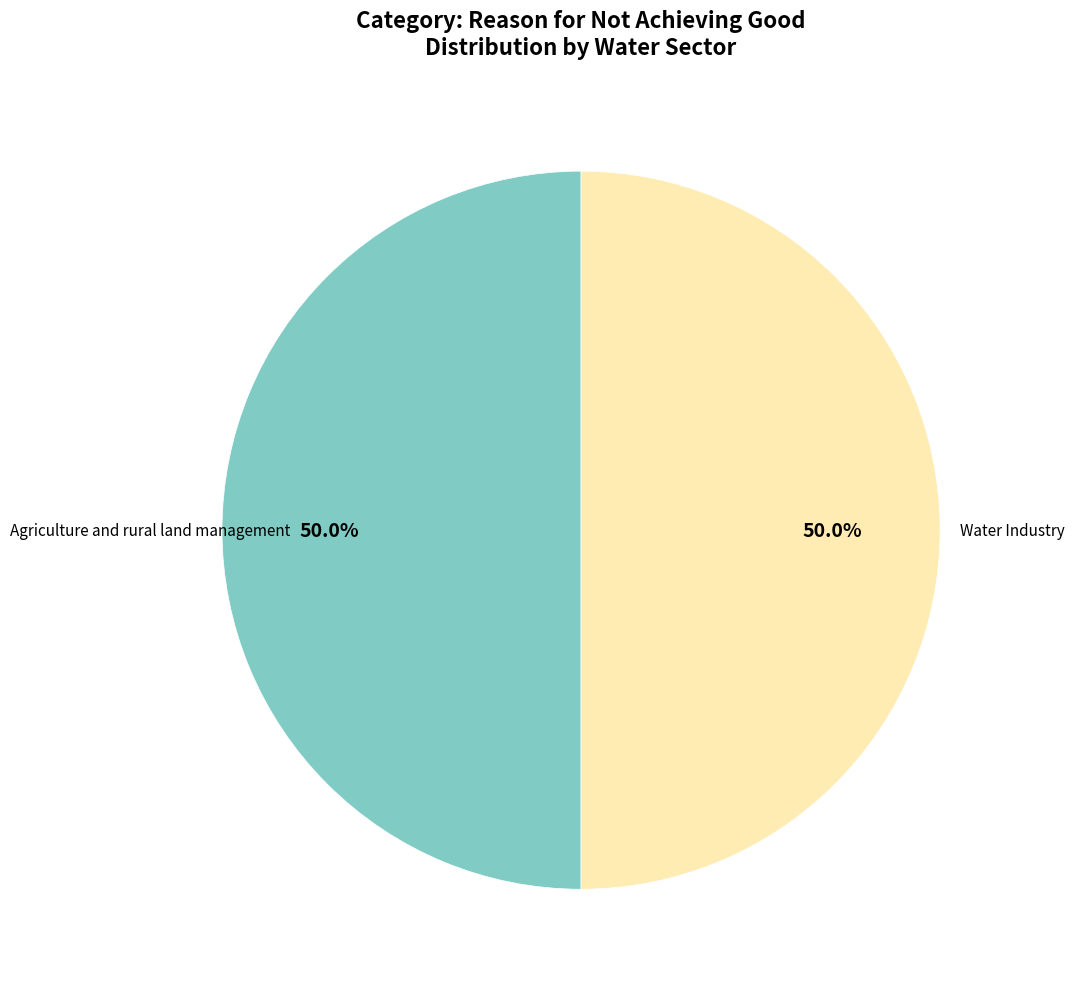

Rank the categories by value from highest to lowest.

Agriculture and rural land management, Water Industry